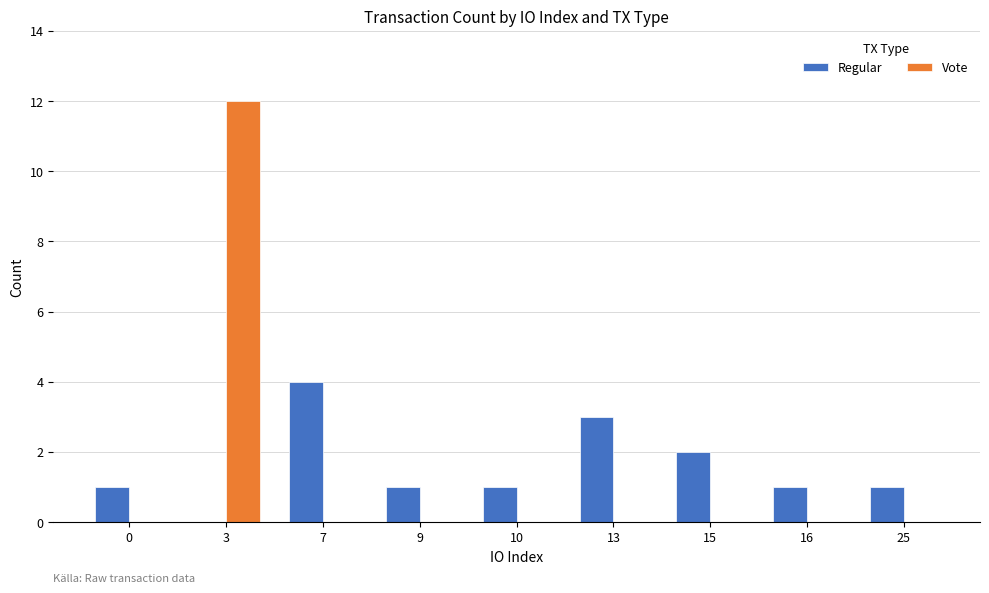

True or false: Regular has a value of 0 at 3.

True